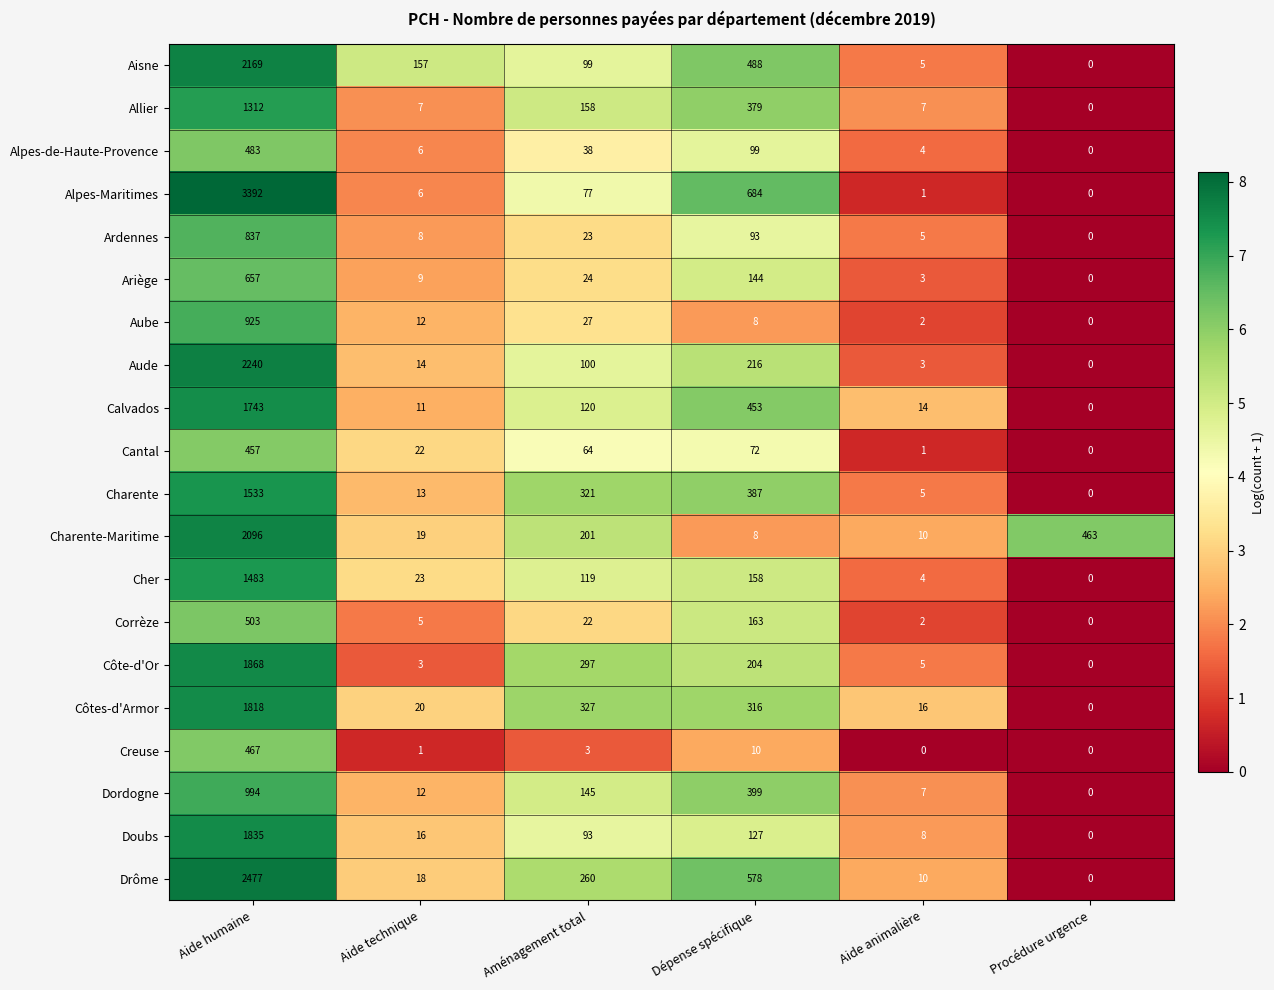

Rank the series by their maximum value, from lowest to highest.

Cantal, Creuse, Alpes-de-Haute-Provence, Corrèze, Ariège, Ardennes, Aube, Dordogne, Allier, Cher, Charente, Calvados, Côtes-d'Armor, Doubs, Côte-d'Or, Charente-Maritime, Aisne, Aude, Drôme, Alpes-Maritimes